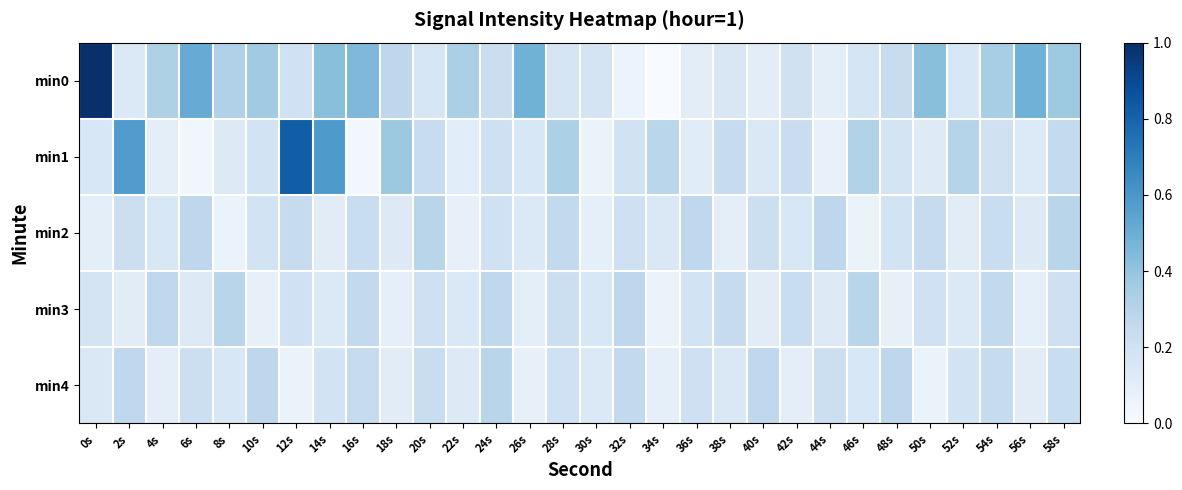

What is the spread (max minus min) of values at 52s?

0.2